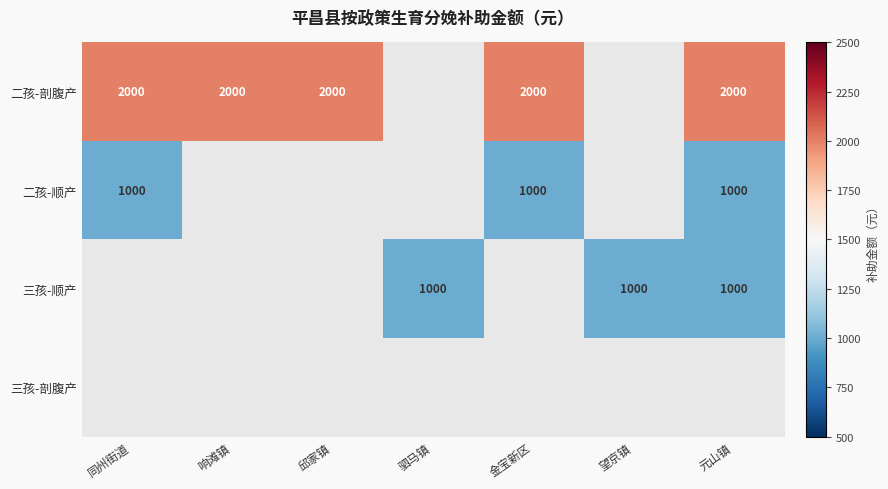

True or false: 三孩-顺产 has a value of 1000 at 望京镇.

True